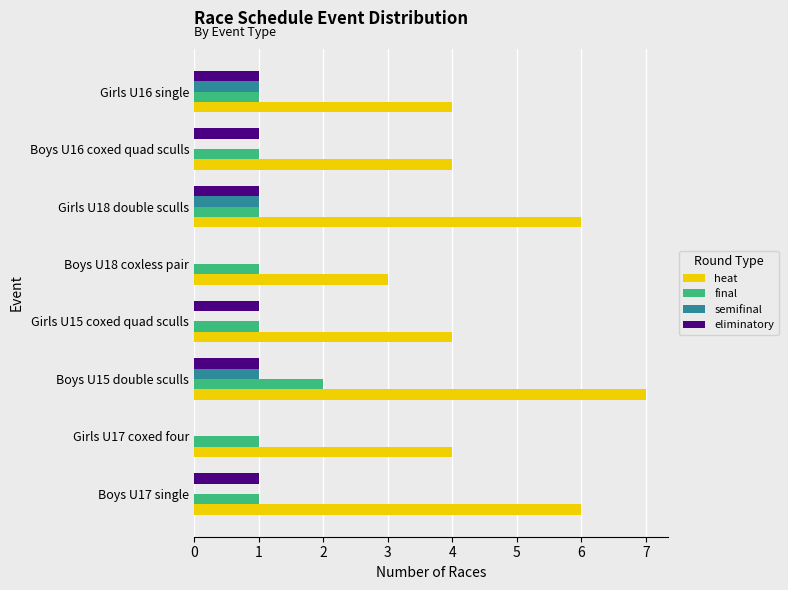

Is it true that heat equals 4 at Girls U15 coxed quad sculls?

True